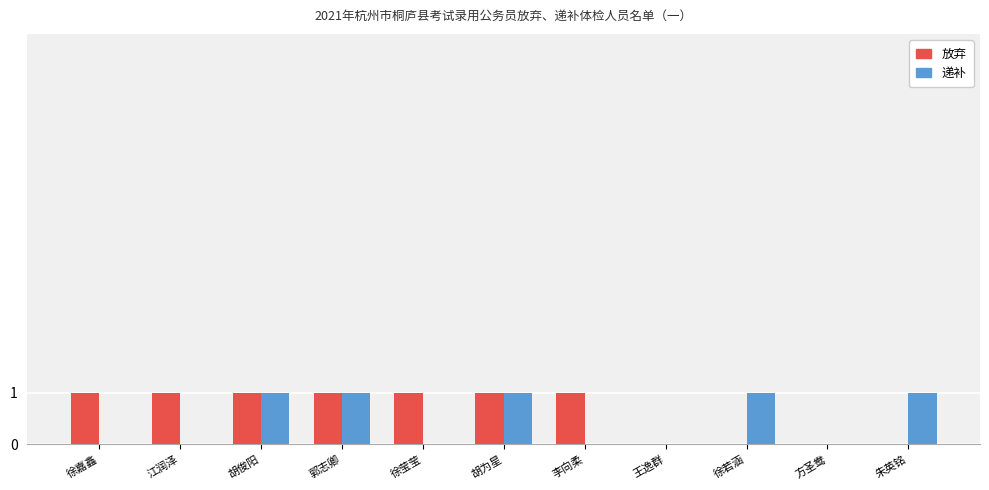

Between 胡俊阳 and 李向柔, which series saw the biggest shift?

递补